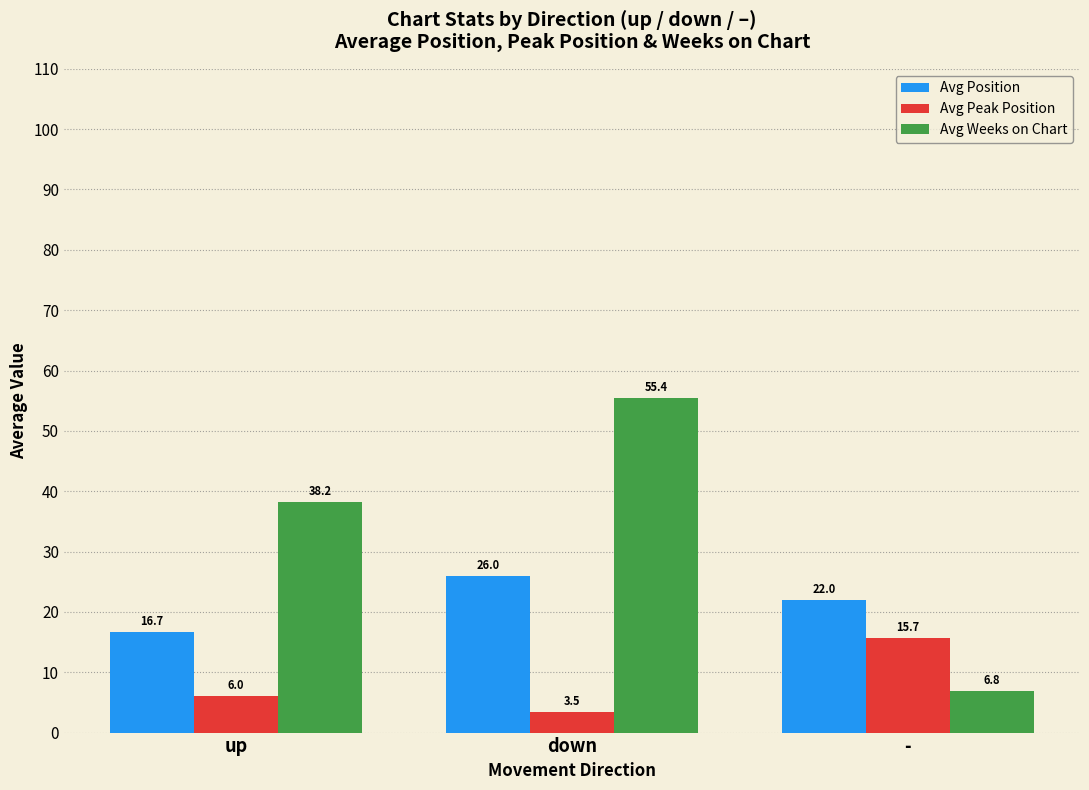

Which series has the widest spread of values?

Avg Weeks on Chart